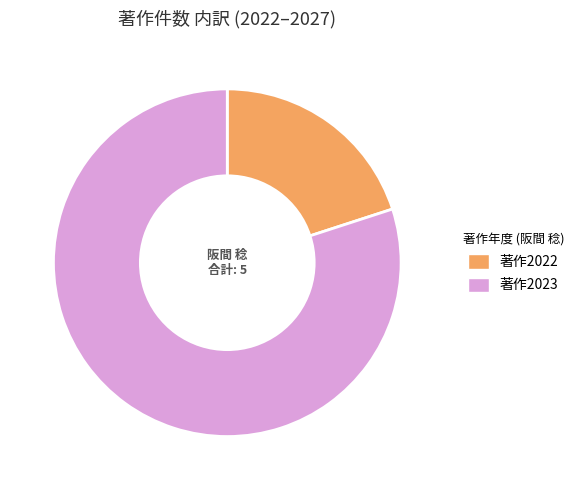

True or false: 著作2023 accounts for 80% of the total.

True